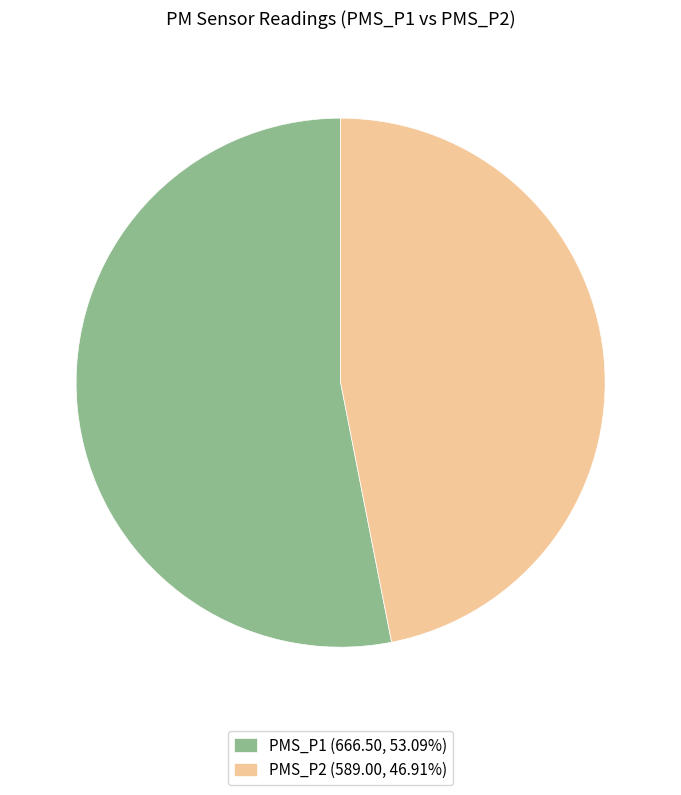

Does any single category account for the majority?

Yes